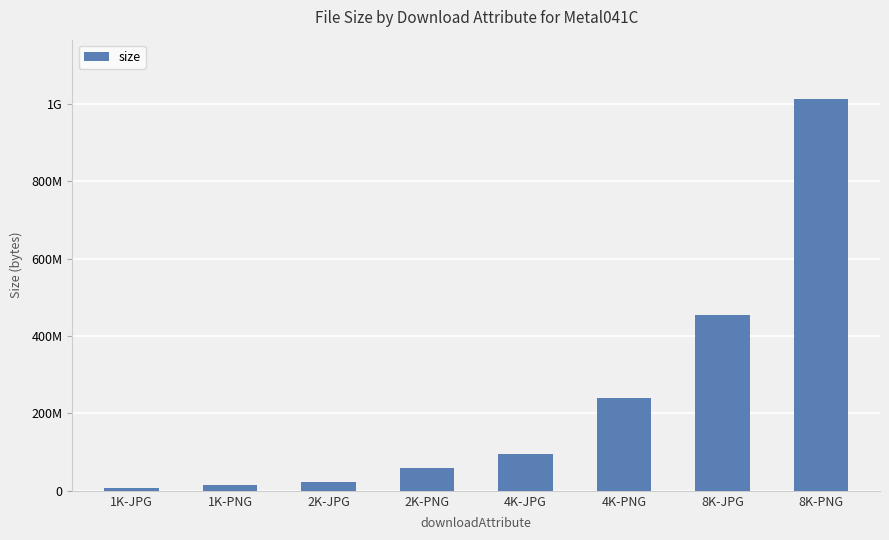

Reading left to right, what are all the values shown in this chart?

1K-JPG=6831263	1K-PNG=16014627	2K-JPG=23577287	2K-PNG=59943600	4K-JPG=95477876	4K-PNG=239763258	8K-JPG=455781956	8K-PNG=1014313356